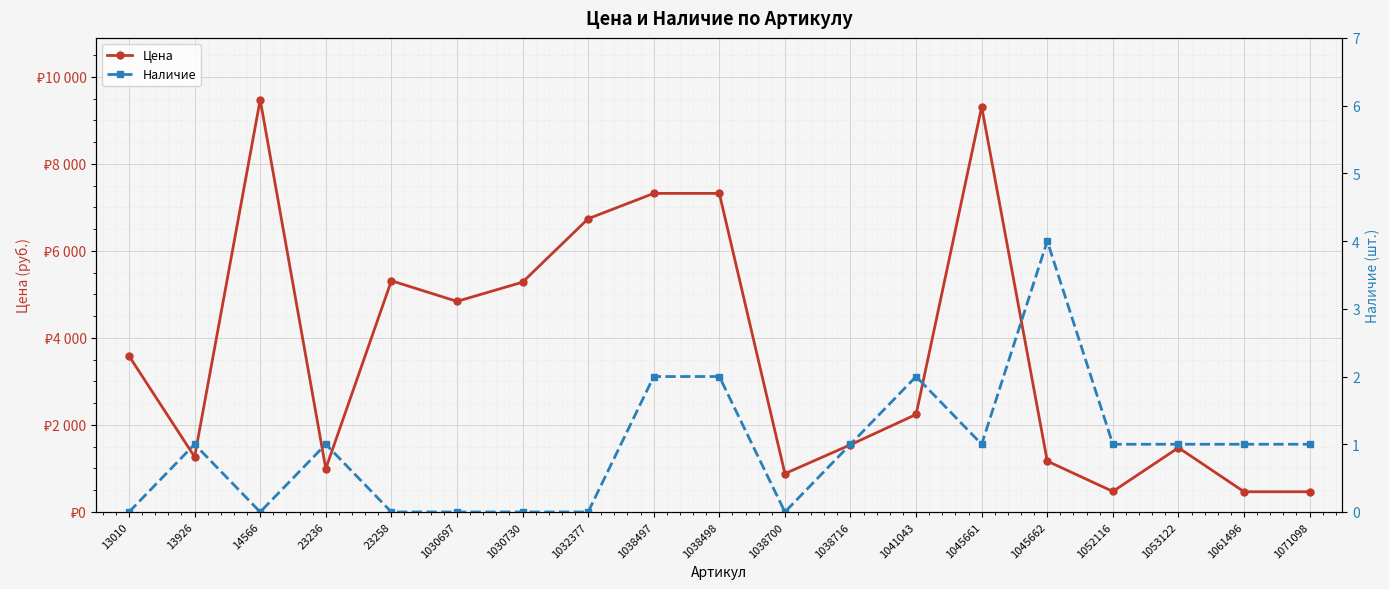

How many interior local valleys does the Наличие series have?

3